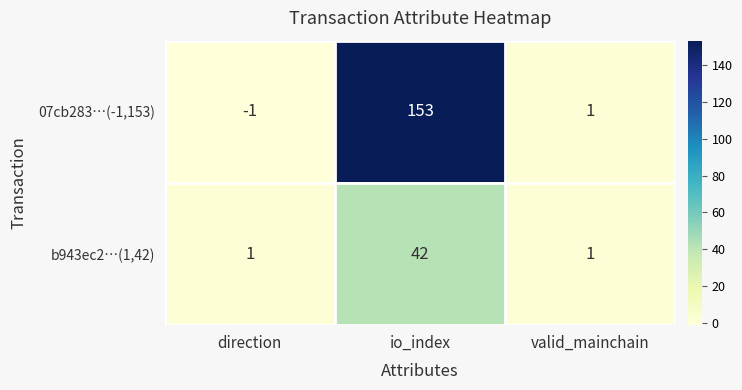

What is the spread (max minus min) of values at io_index?

111